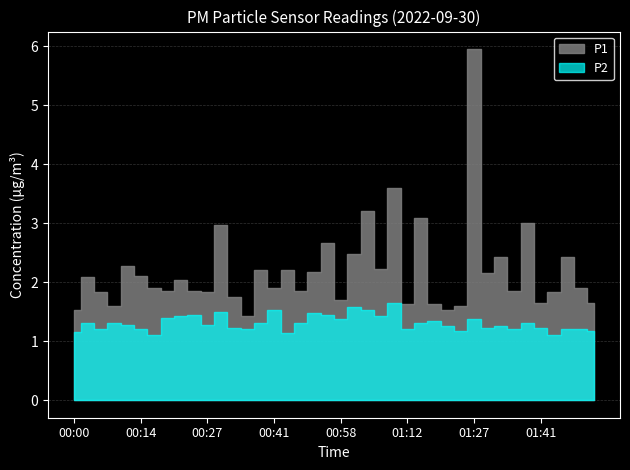

Which series has the largest range (max minus min)?

P1